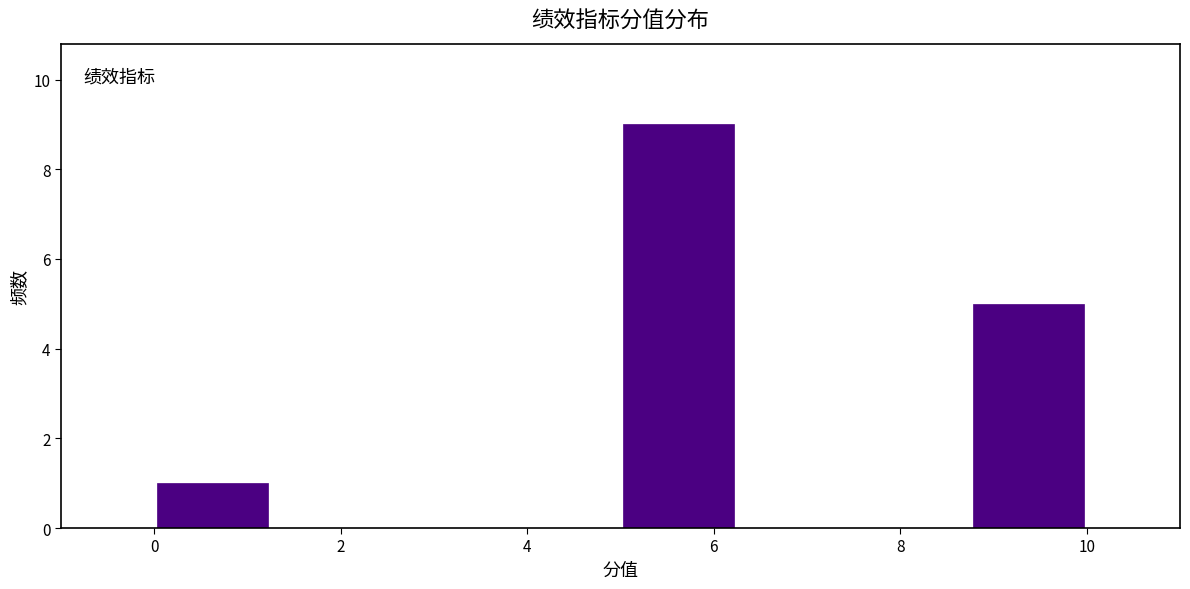

What is the height of the bar covering 5.00 to 6.25 on the x-axis? Neither the bar edges nor the heights are printed on the chart, so give them approximately, as read against the axes.

9